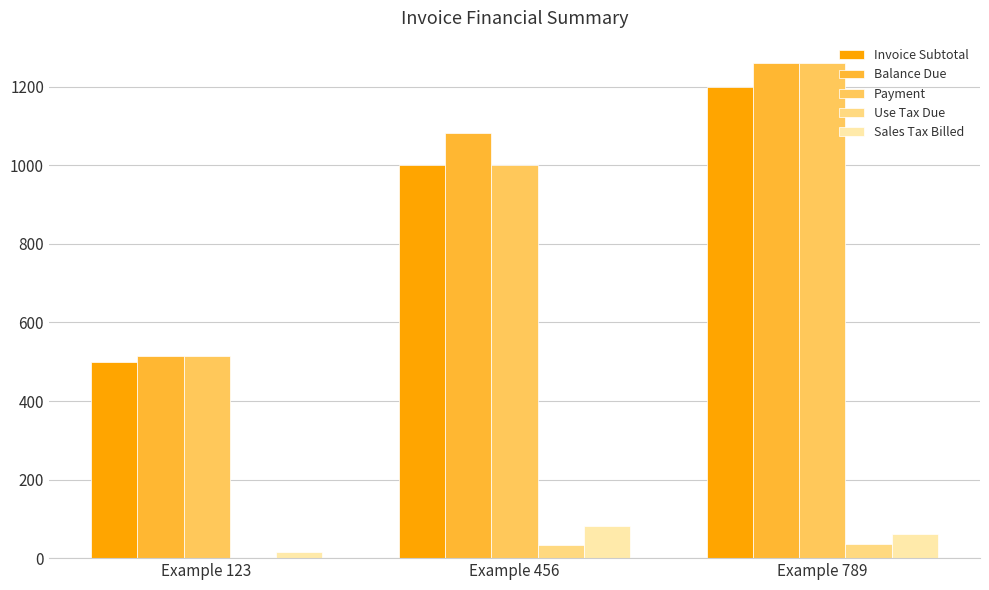

The Invoice Subtotal series shows 1693.1 at Example 789. True or false?

False